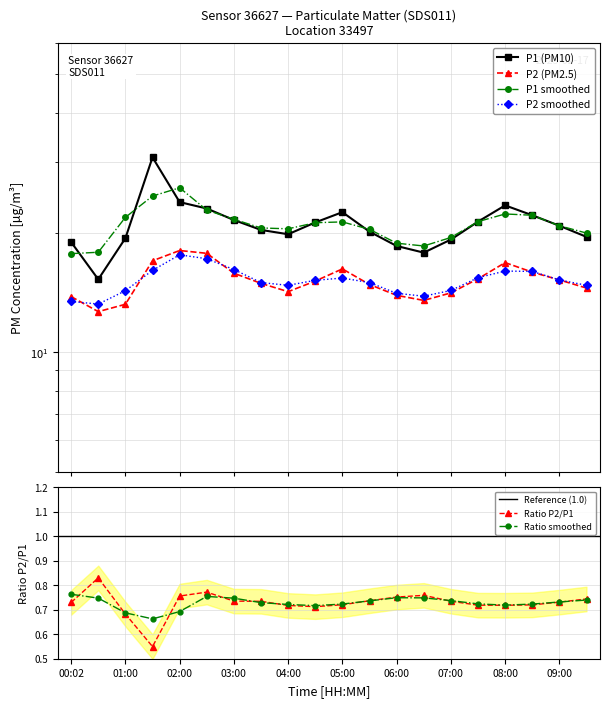

Is the value of P1 at 04:30 greater than the value of P2 at 03:00?

Yes